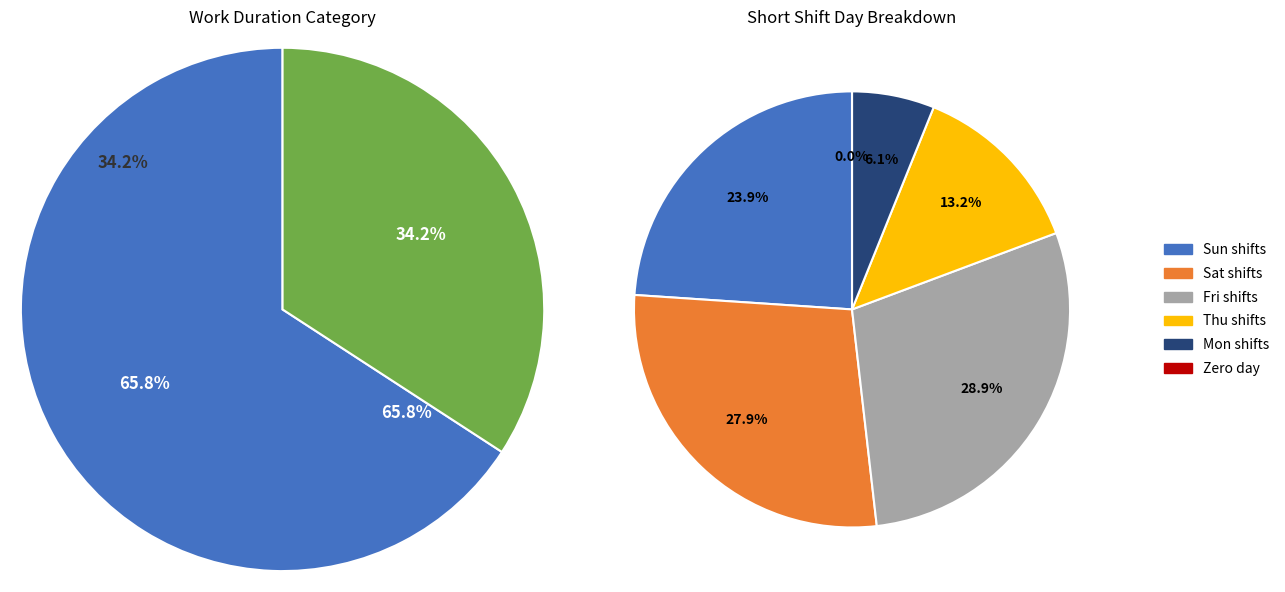

Is there a majority slice in this chart?

No